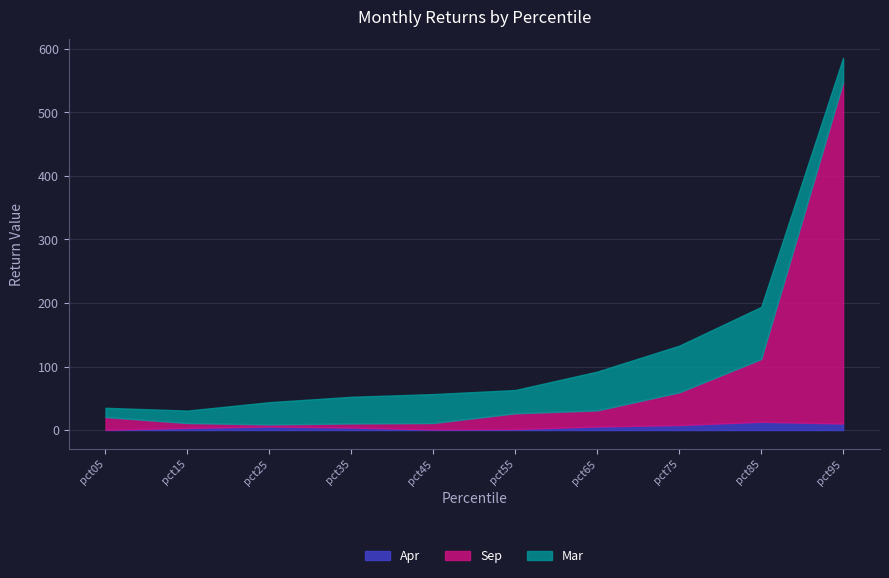

At how many categories does at least one series exceed 0?

10